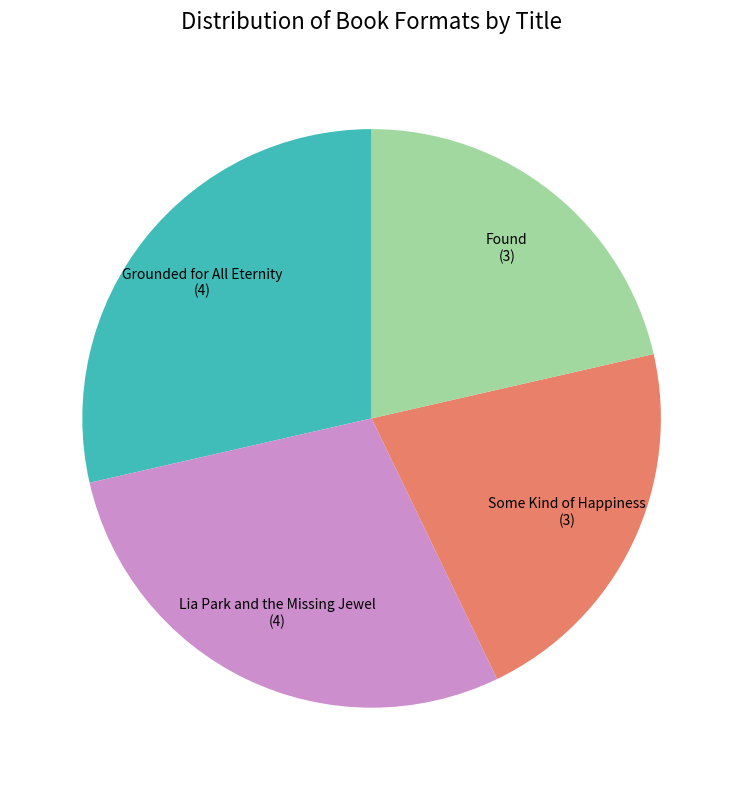

Does Some Kind of Happiness represent more than half of the total?

No